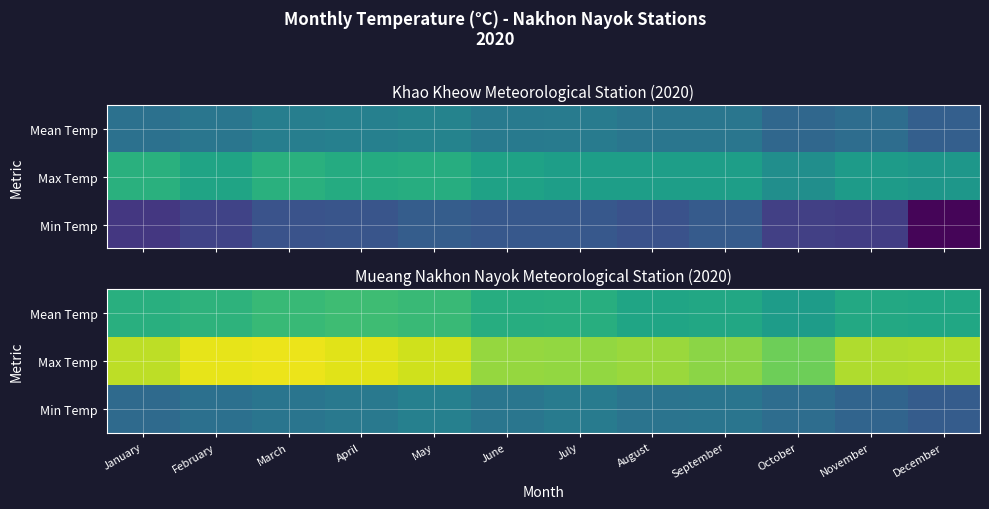

List the series in order of their overall mean, lowest first.

Min Temp, Mean Temp, Max Temp